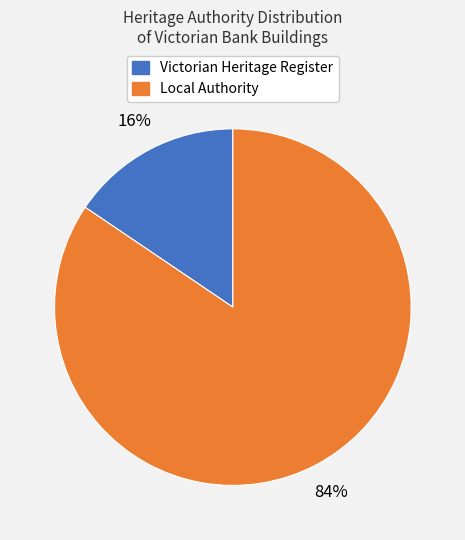

Is there a majority slice in this chart?

Yes